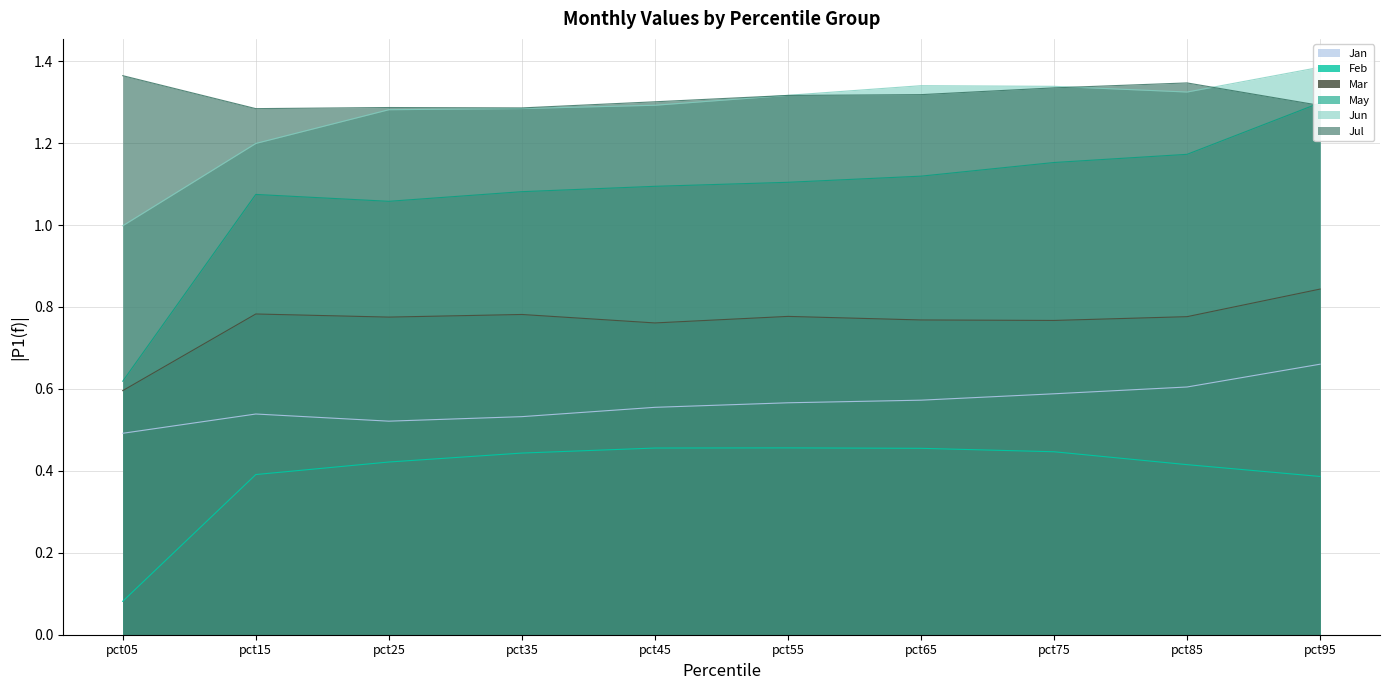

At how many categories does at least one series exceed 0?

10